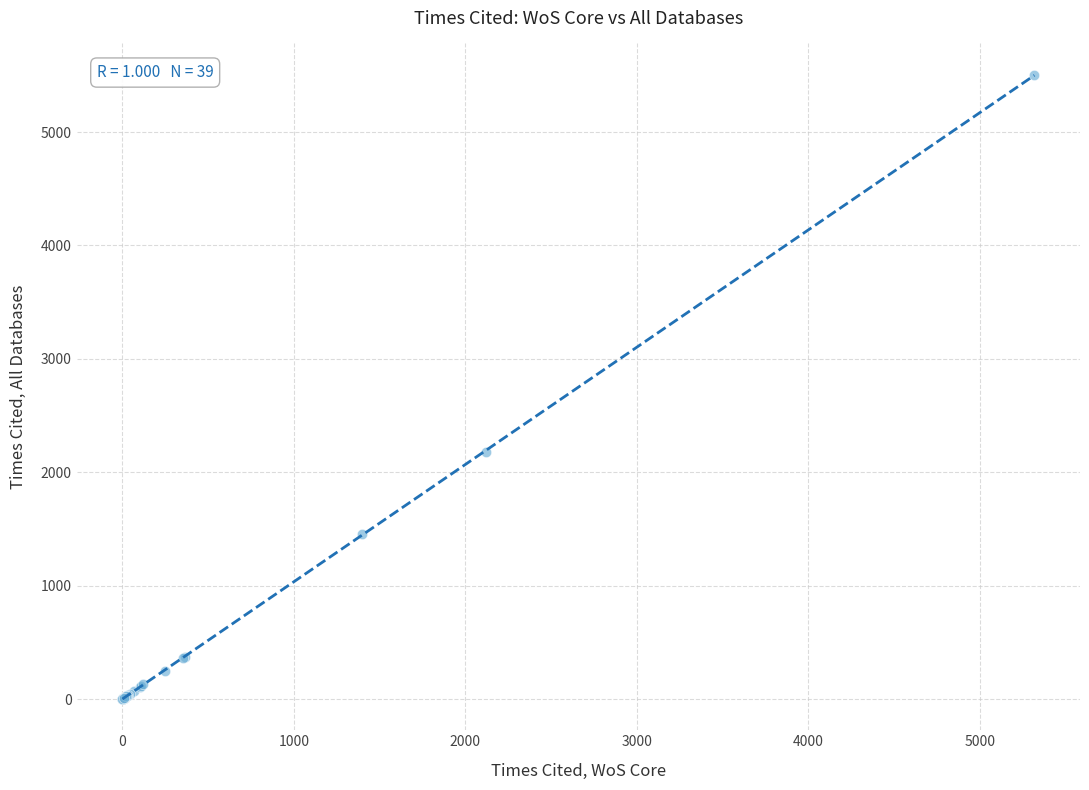

What Y value in the scatter plot is closest to 2753?

2175